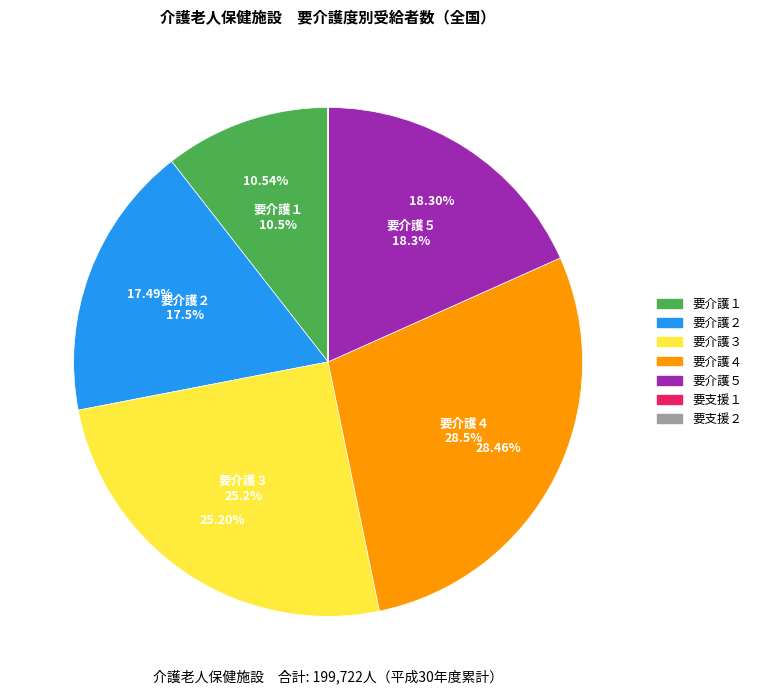

To the nearest percent, what portion does 要介護１ represent?

11%